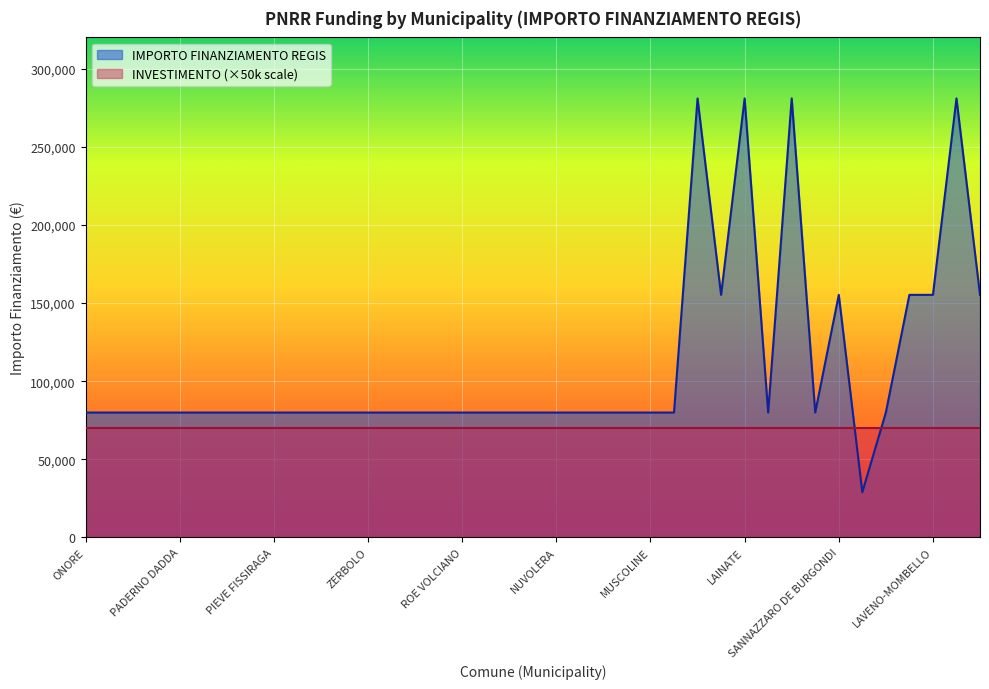

What position from the right is VERNATE?

37